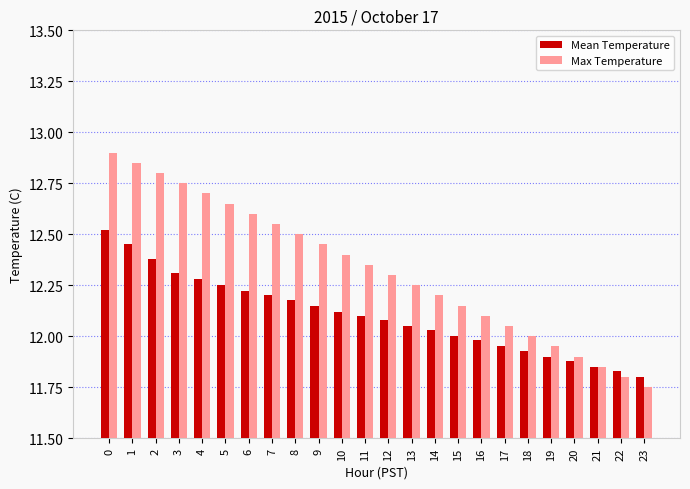

What is the sum of all Mean Temperature values?

290.4